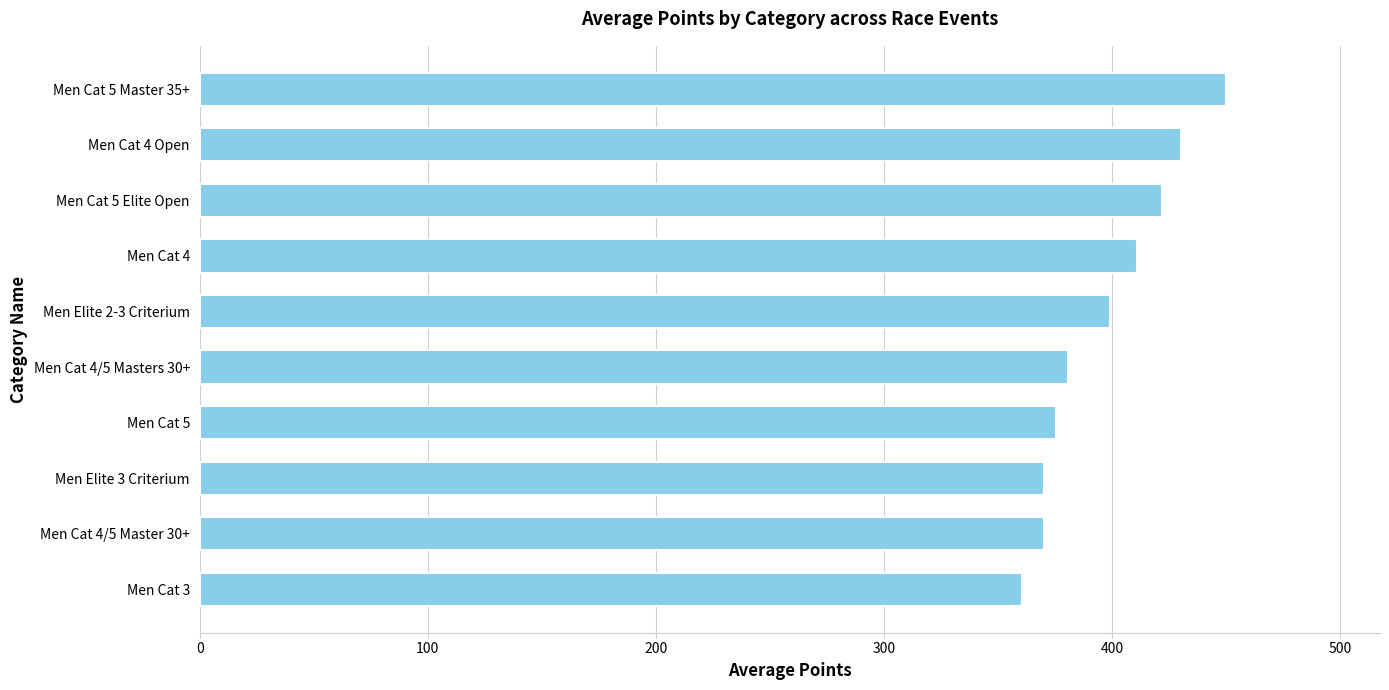

What is the ratio of the value at Men Cat 4 Open to the value at Men Cat 4?

1.0